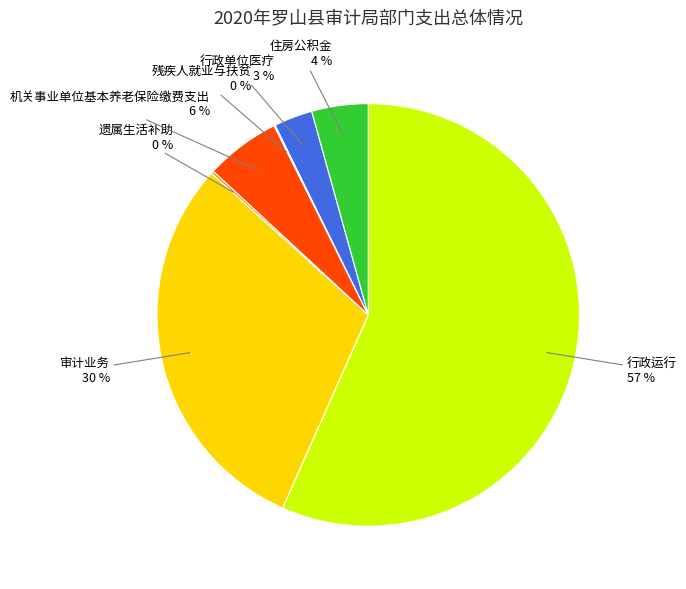

What is the largest slice in the pie chart?

行政运行